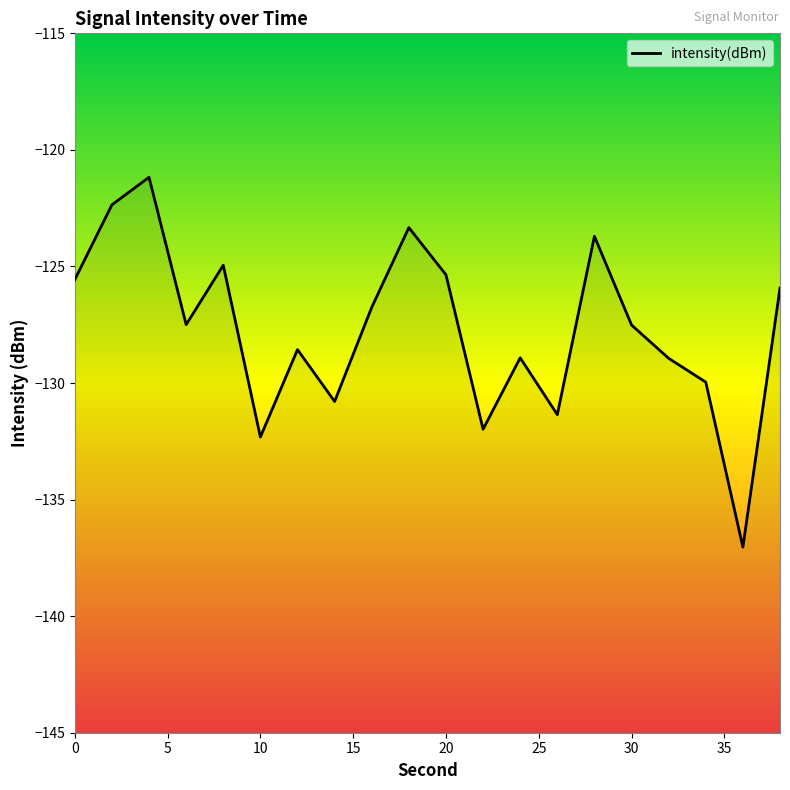

What is the difference between the second highest and second lowest values?

10.0